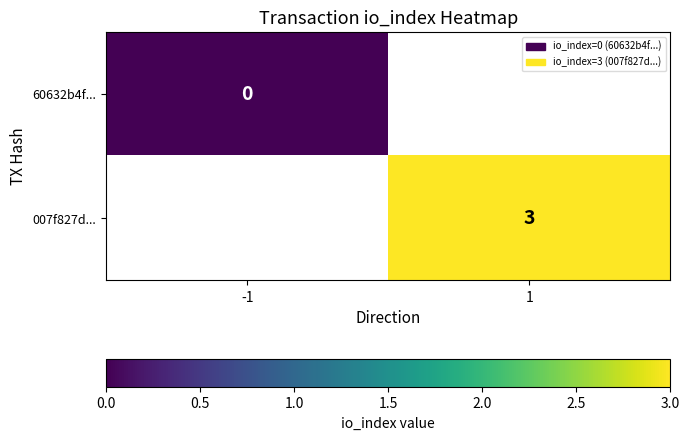

Is it true that 007f827d... equals 3 at 1?

True